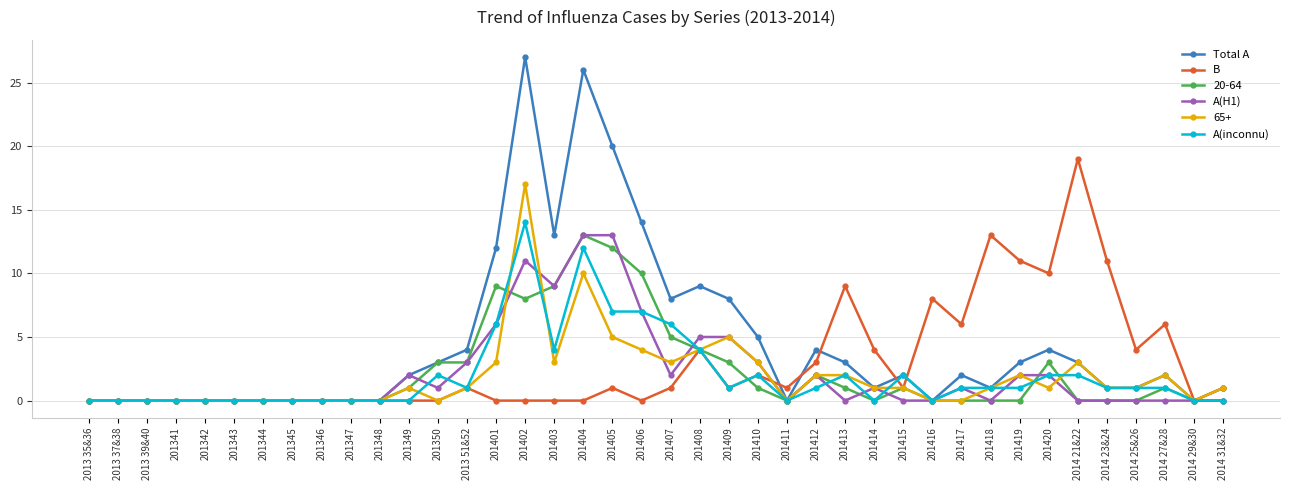

Which series changed the most between 201346 and 201417?

B